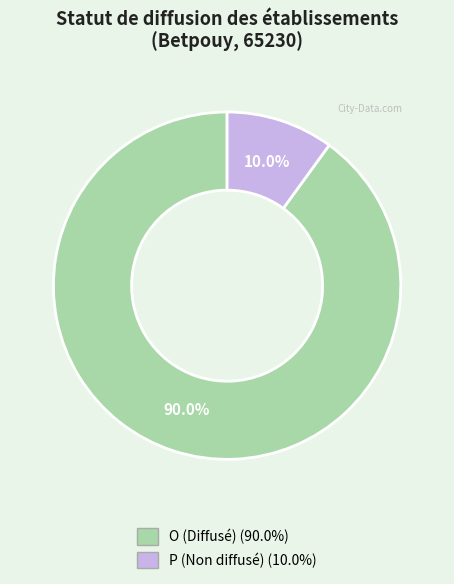

Do P and O together represent more than half of the pie?

Yes